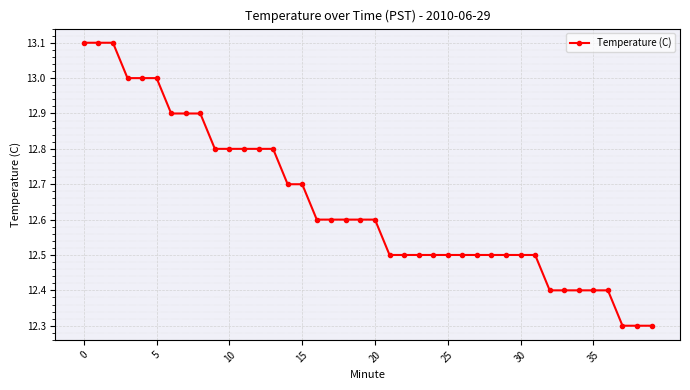

What is the smallest value displayed?

12.3